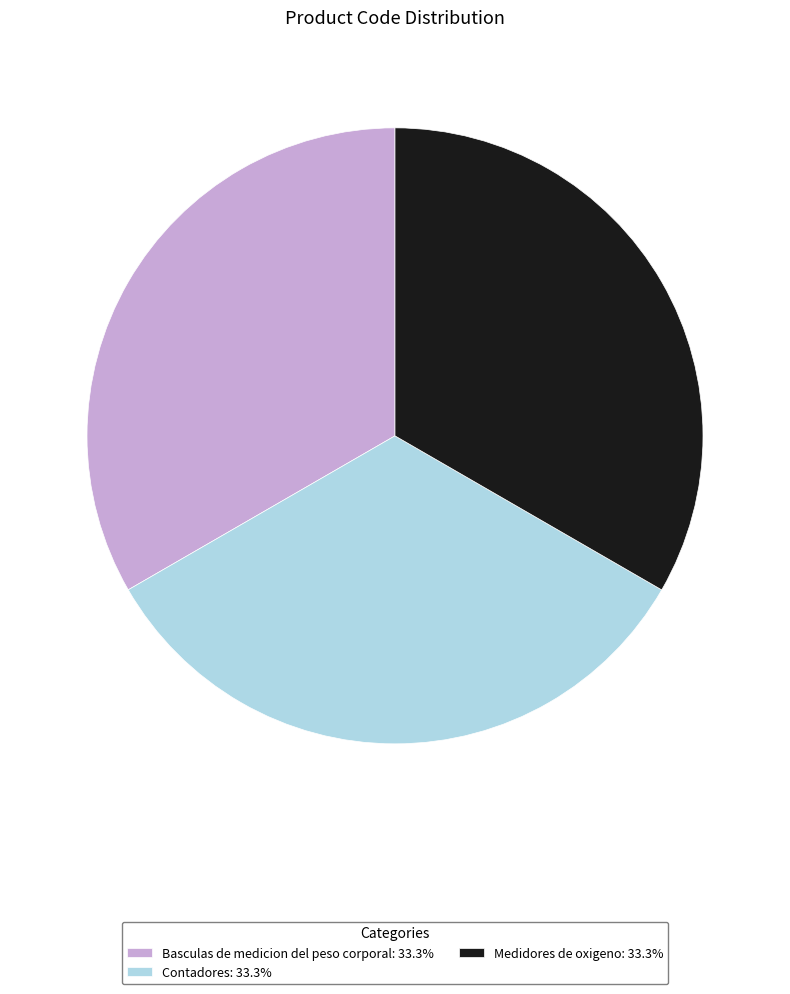

How many segments does this pie chart have?

3